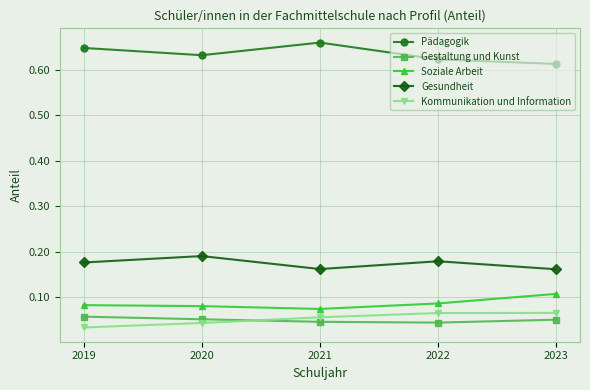

Rank the series by their maximum value, from lowest to highest.

Gestaltung und Kunst, Kommunikation und Information, Soziale Arbeit, Gesundheit, Pädagogik